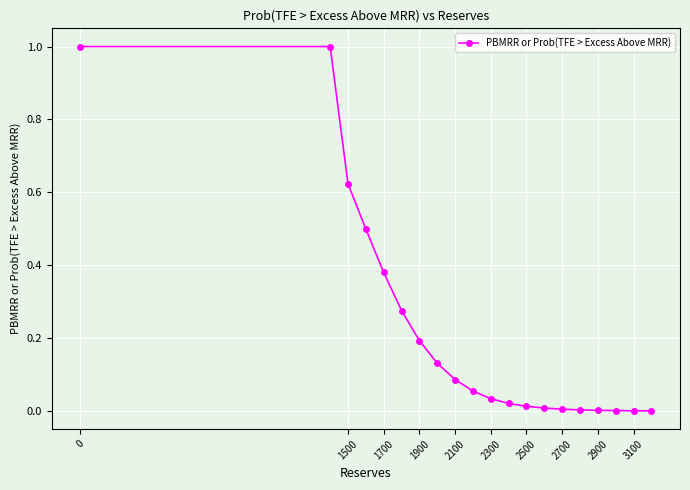

What is the greatest value displayed?

1.0